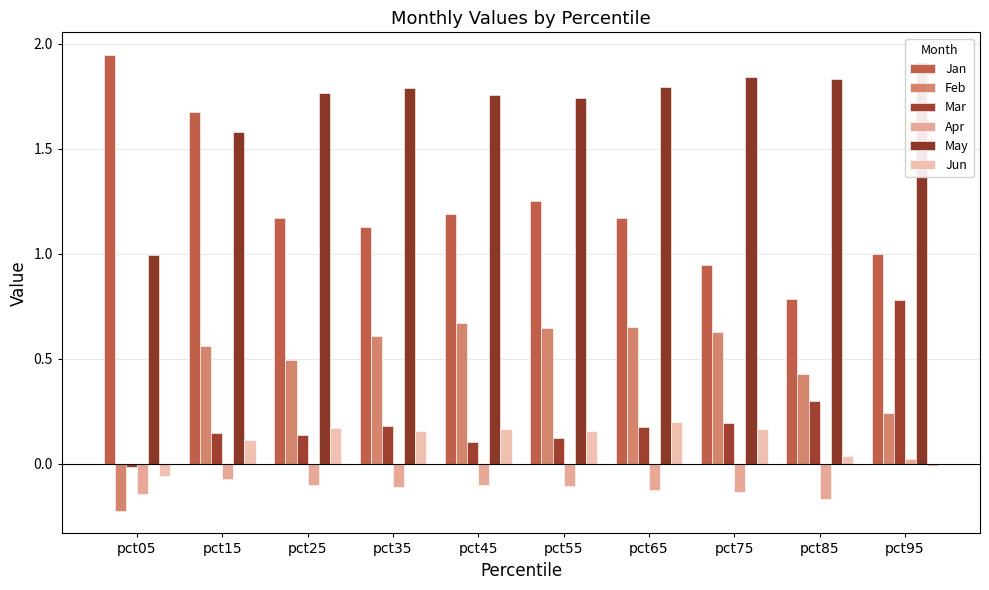

Which has a higher value, pct55 or pct05?

pct05